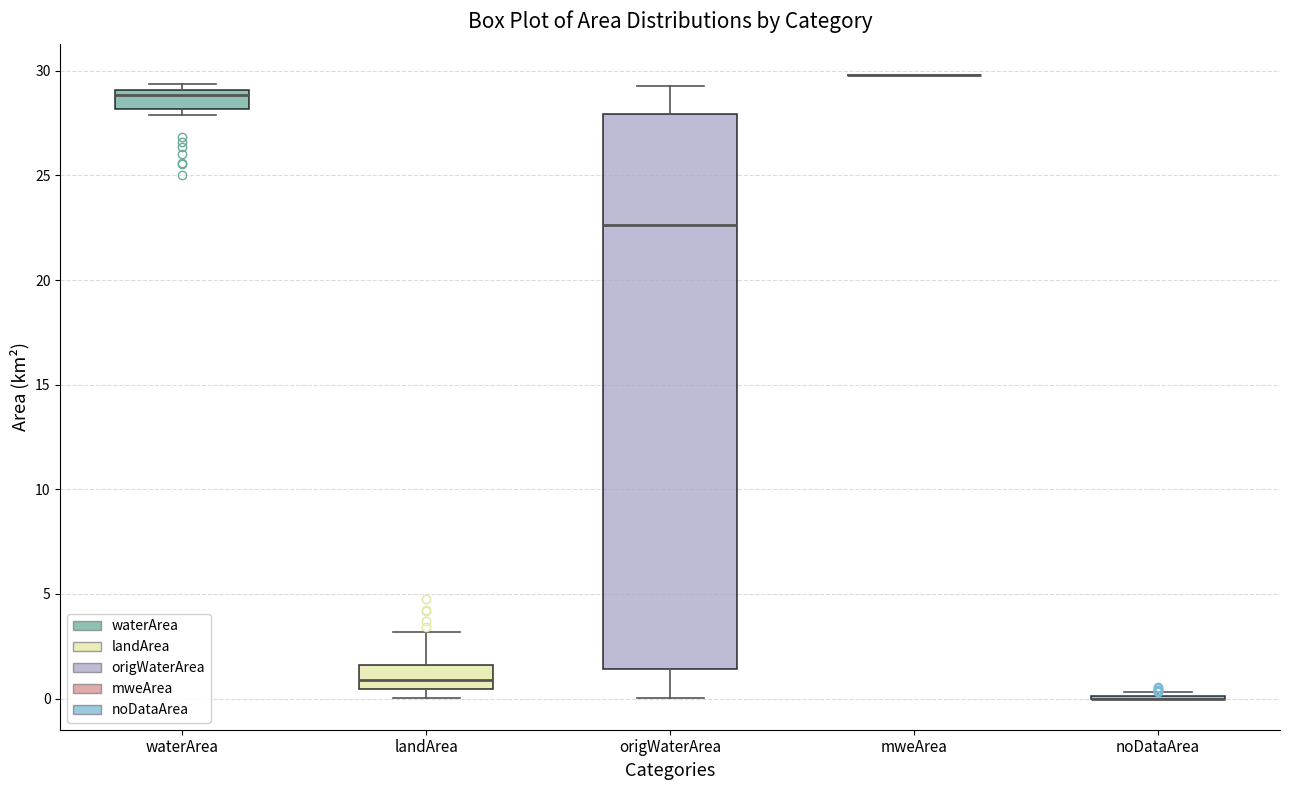

Where does the median line of the box for landArea sit on the y-axis? The values are not printed on the chart, so give them approximately, as read against the axis.

1.0